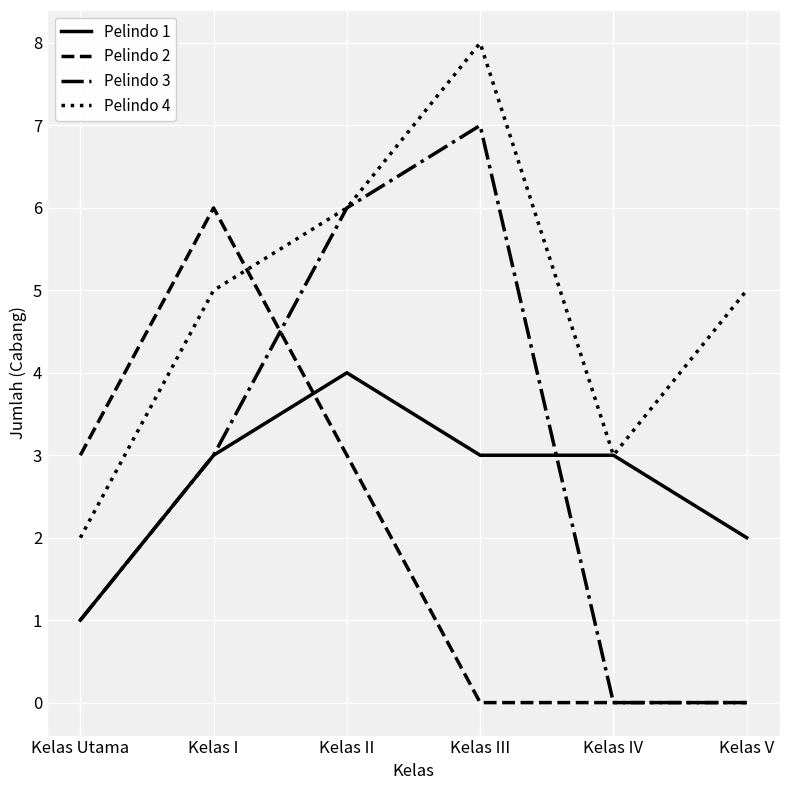

Which series has the largest total across all categories?

Pelindo 4